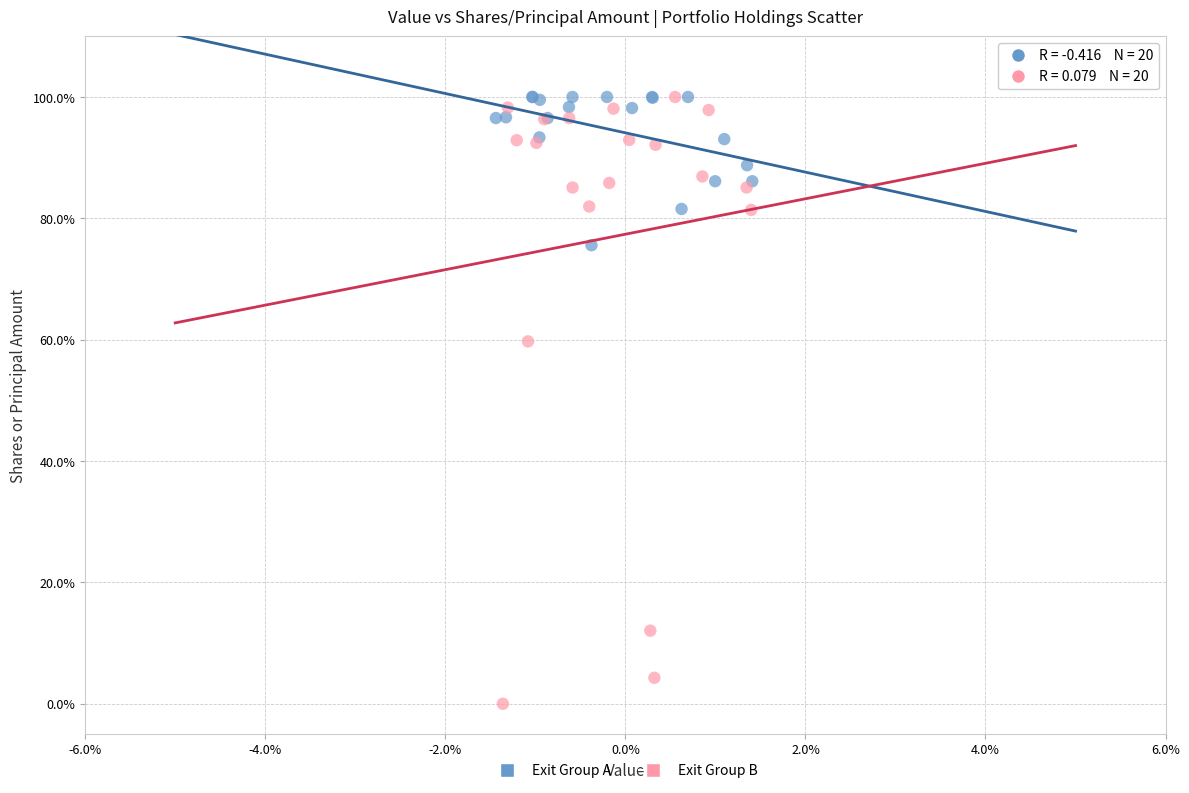

Which series has the largest Y range (max minus min)?

Exit Group B